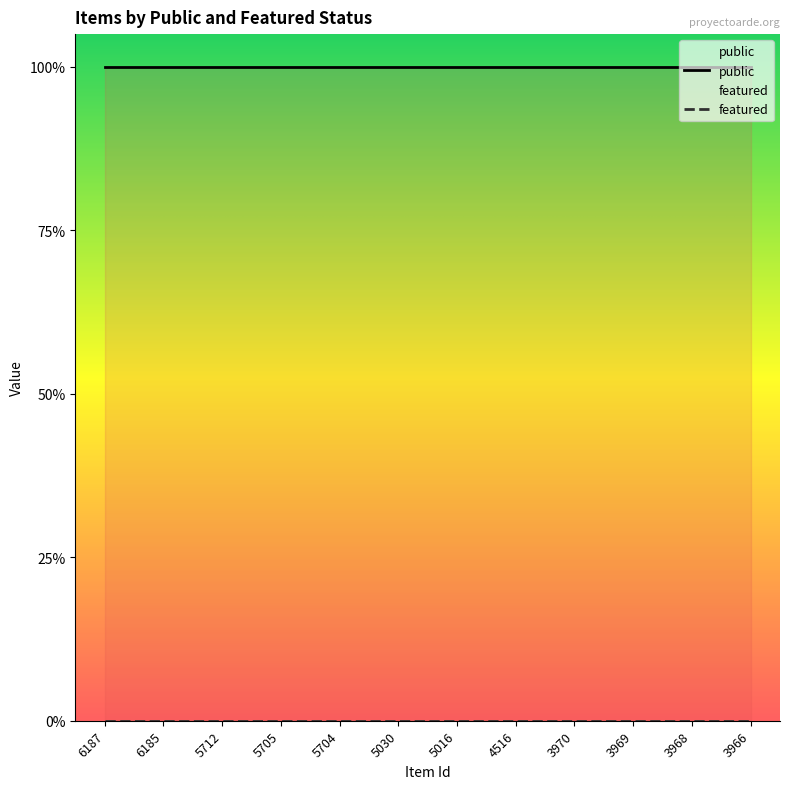

Count the number of data series in this chart.

2